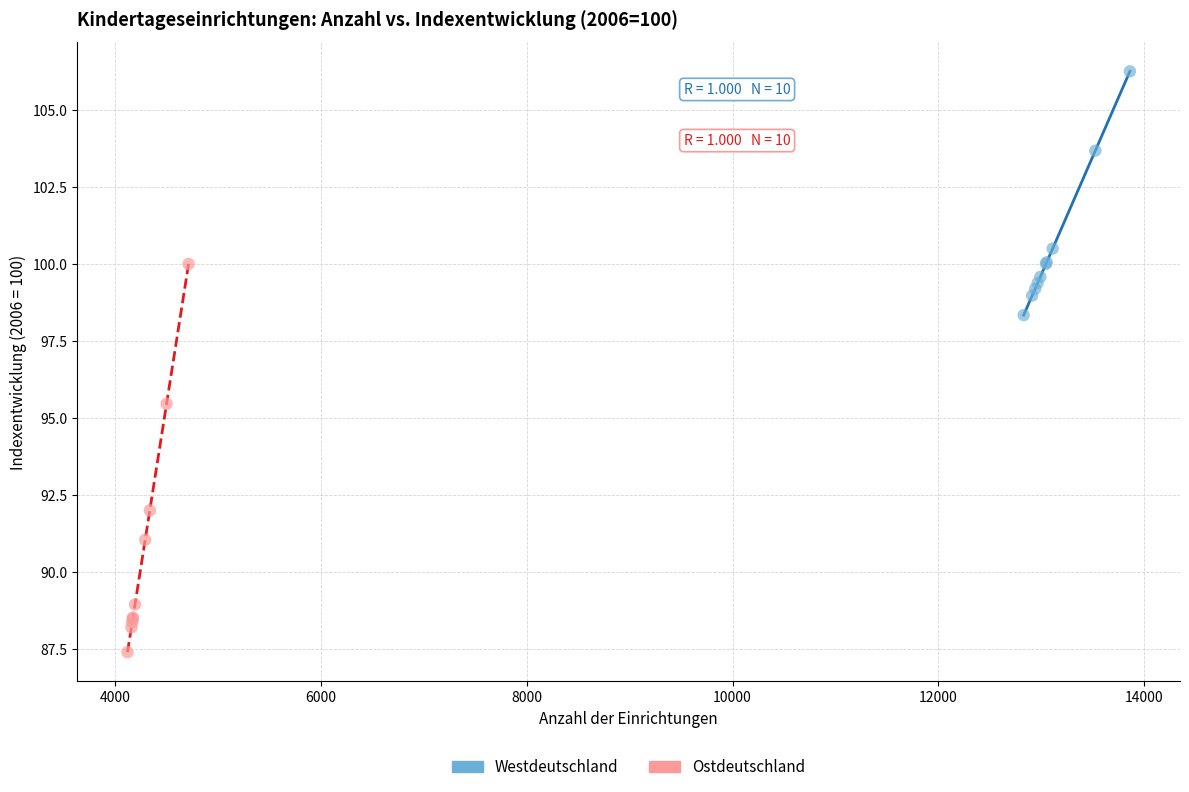

Which series has the widest spread of Y values?

Ostdeutschland